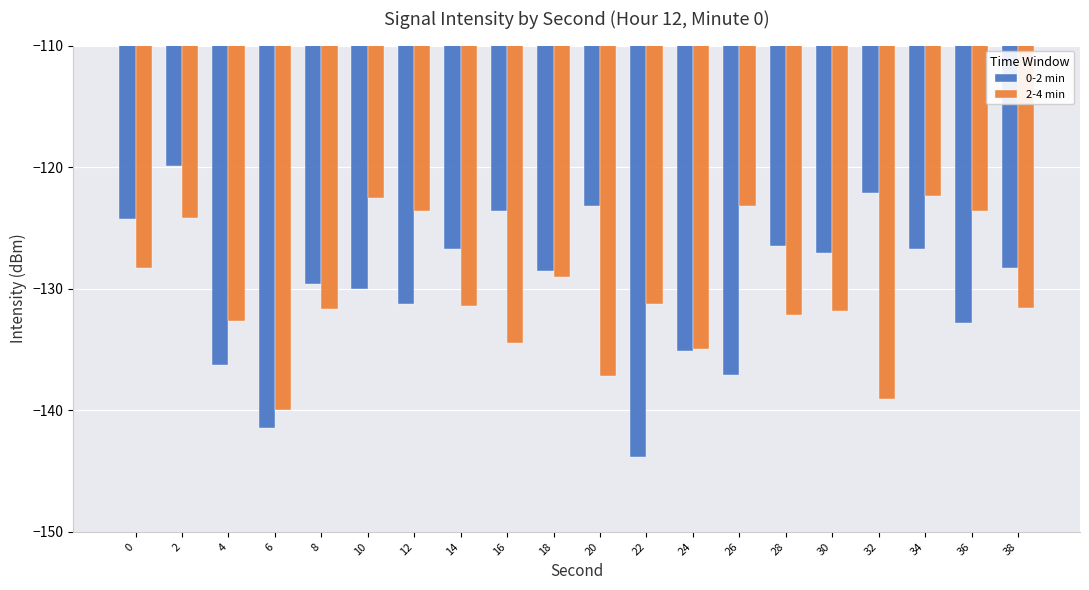

What are all the series names shown in the legend?

0-2 min, 2-4 min